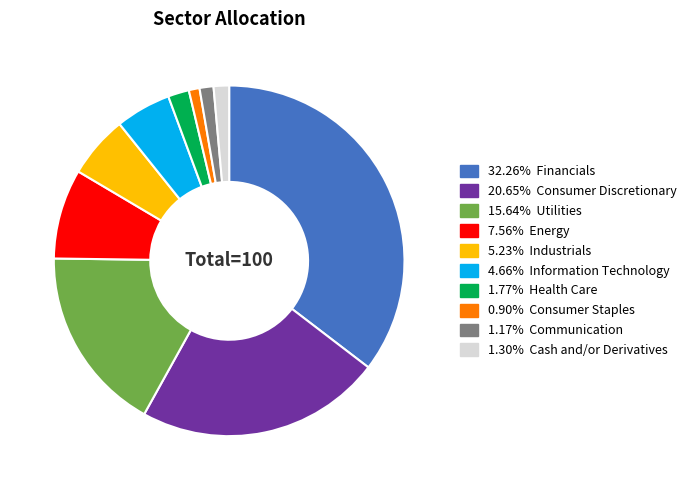

Is there any slice that represents more than half of the pie?

No